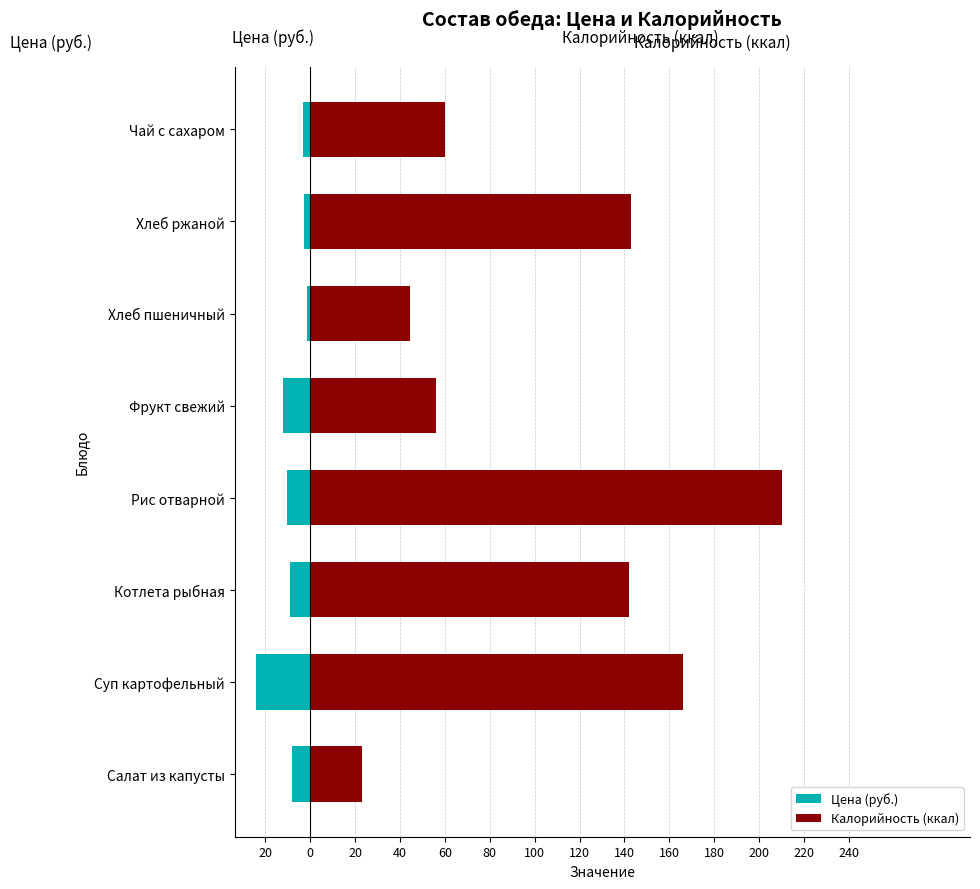

The value of Цена (руб.) at Котлета рыбная is -14.0. True or false?

False